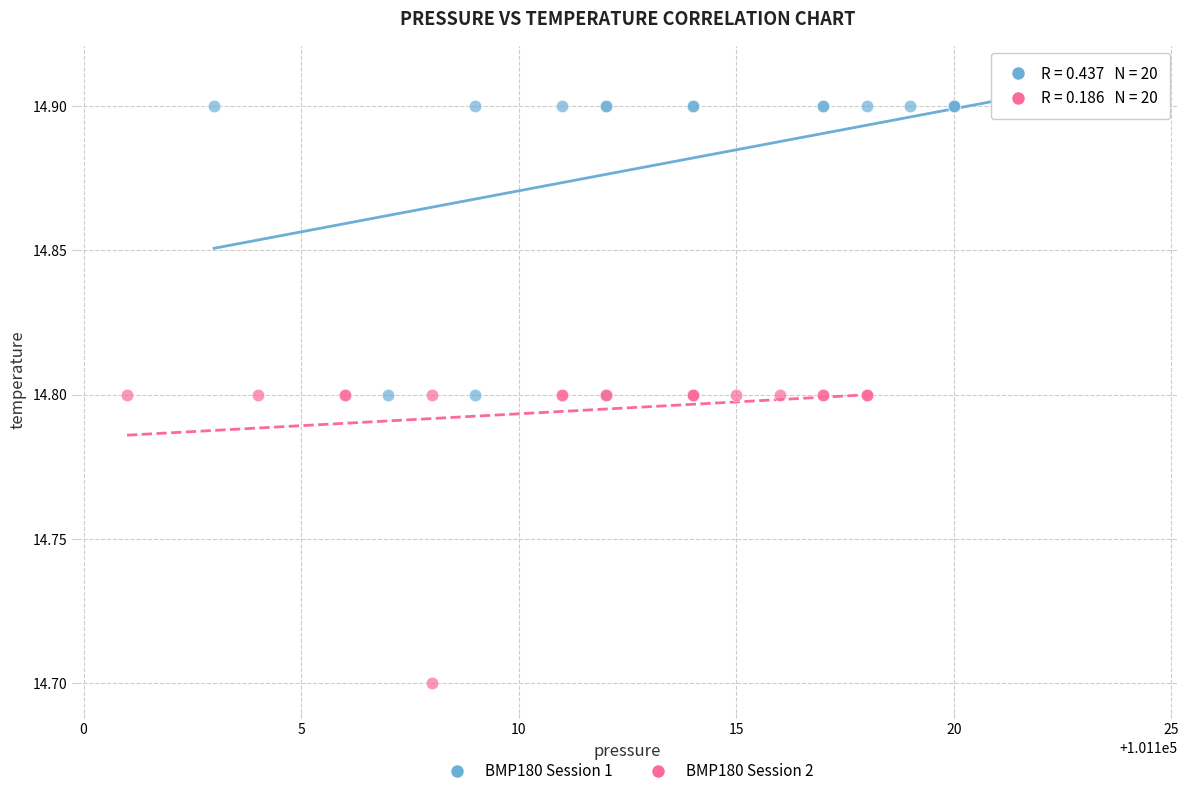

Which series contains the highest Y value?

BMP180 Session 1